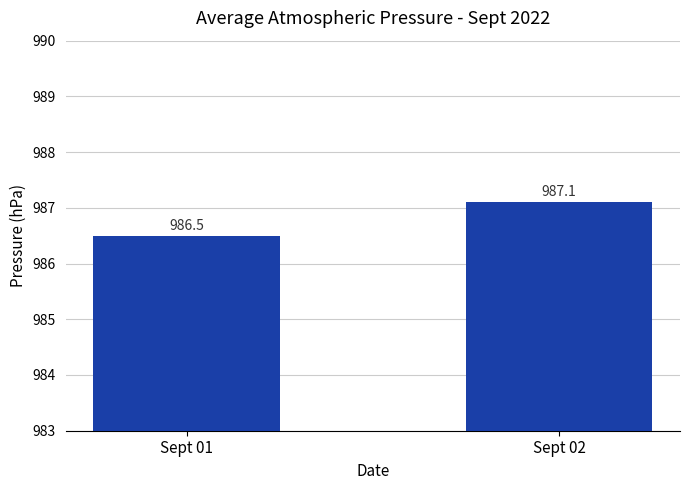

Reading left to right, what are all the values shown in this chart?

Sept 01=986.5	Sept 02=987.1